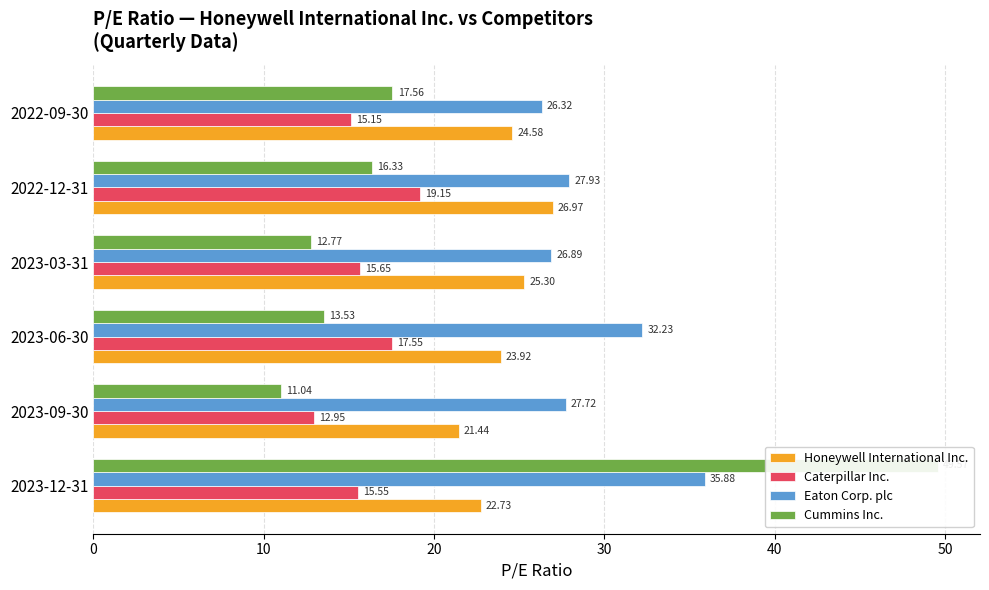

How many series are shown in this chart?

4